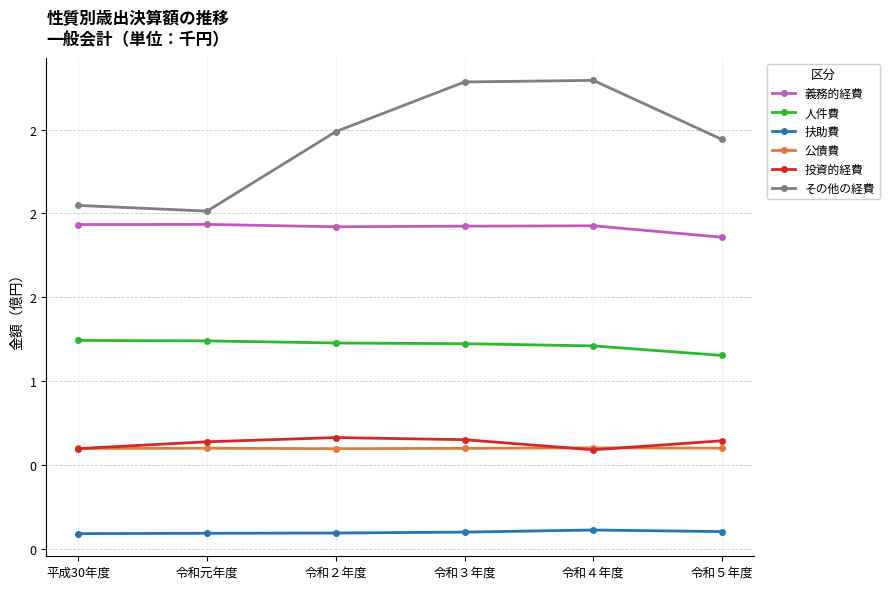

Is this an area chart (filled region under the line)?

No